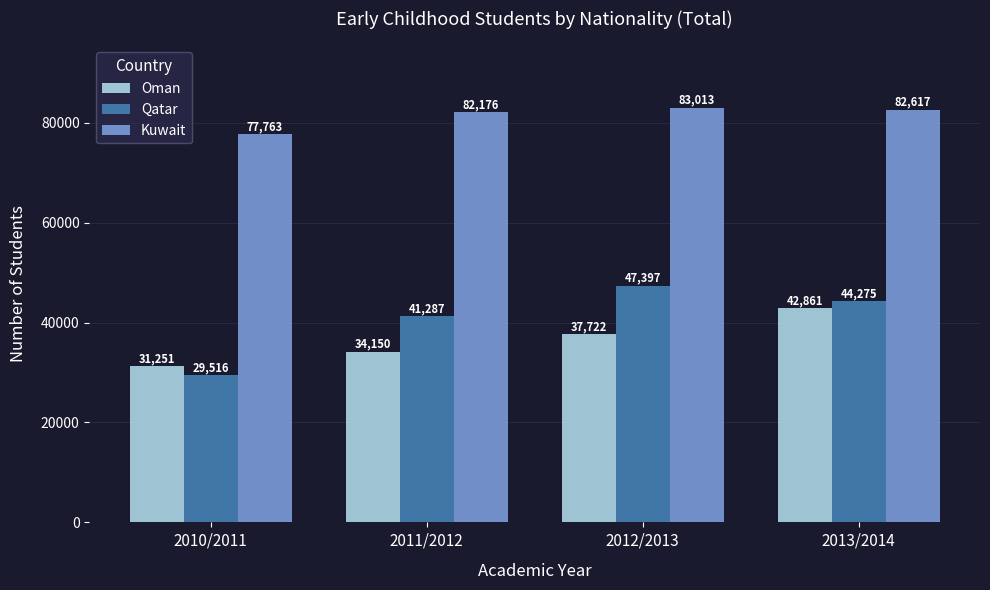

At how many categories does at least one series exceed 66914?

4